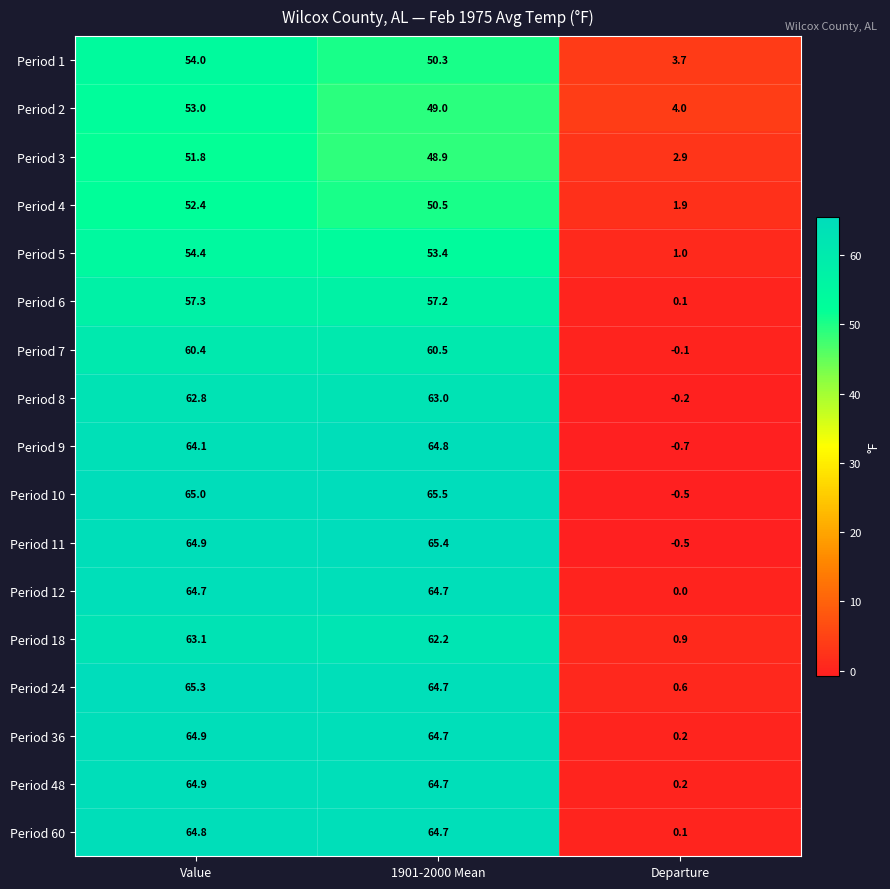

At how many categories does at least one series exceed 22?

2